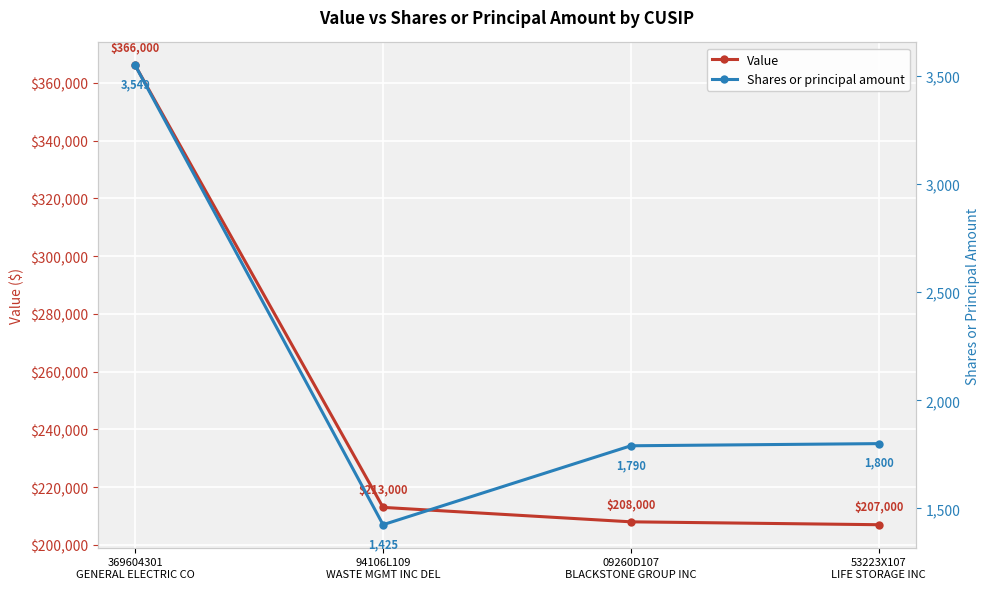

Which has a higher value, 09260D107
BLACKSTONE GROUP INC or 94106L109
WASTE MGMT INC DEL?

94106L109
WASTE MGMT INC DEL